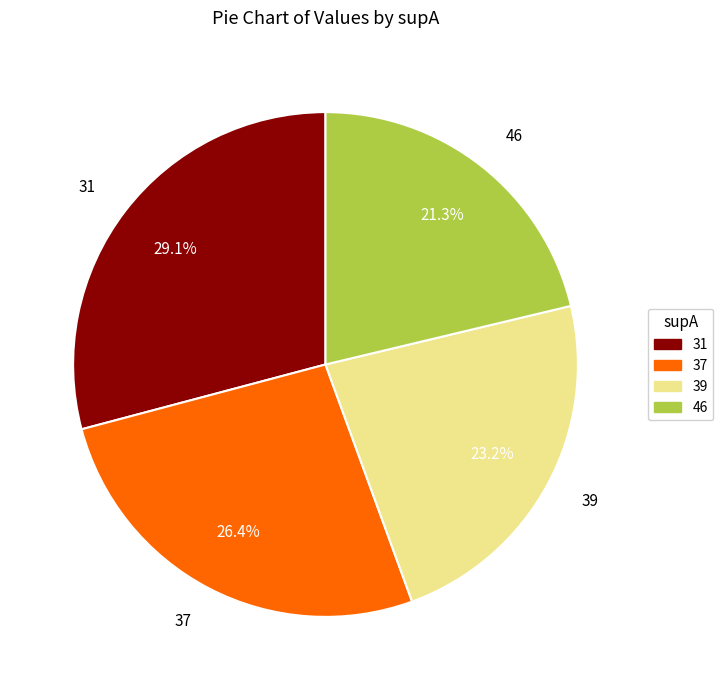

Which has a higher value, 31 or 46?

31